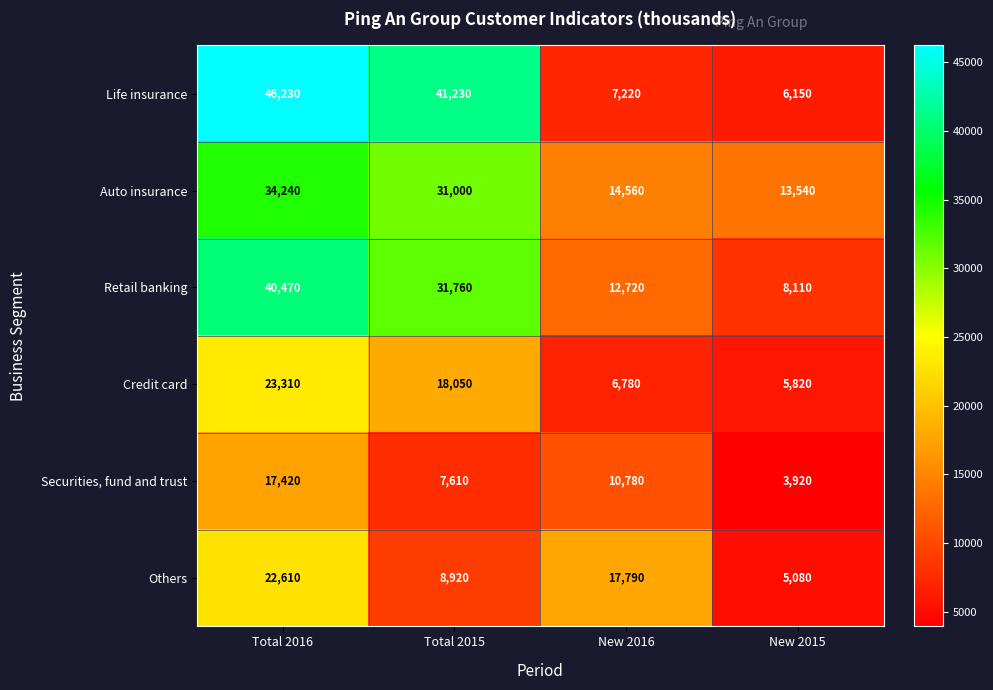

Between Total 2016 and Total 2015, which series saw the biggest shift?

Others